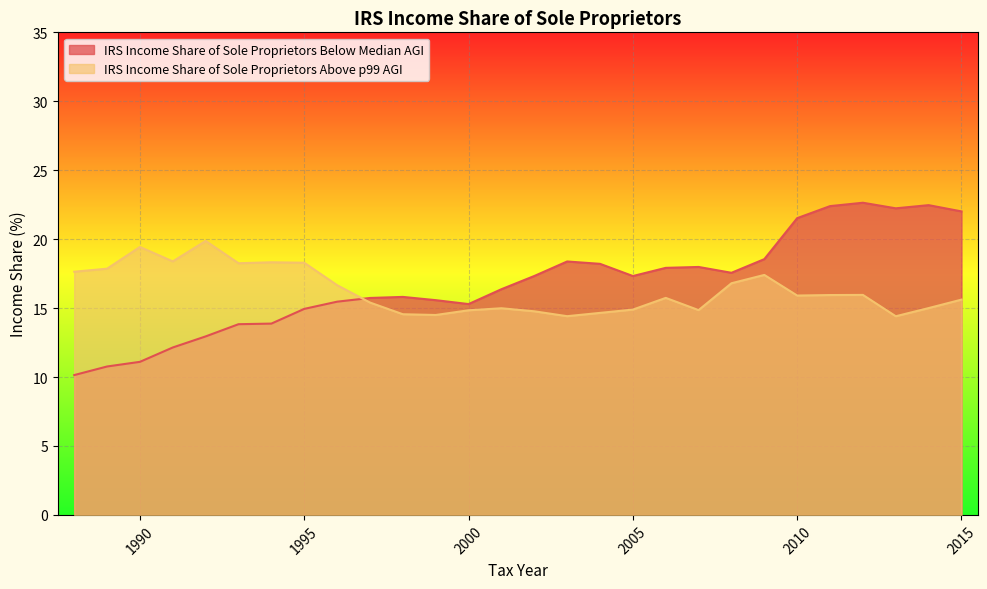

Which series changed the most between 1990 and 2006?

IRS Income Share of Sole Proprietors Below Median AGI